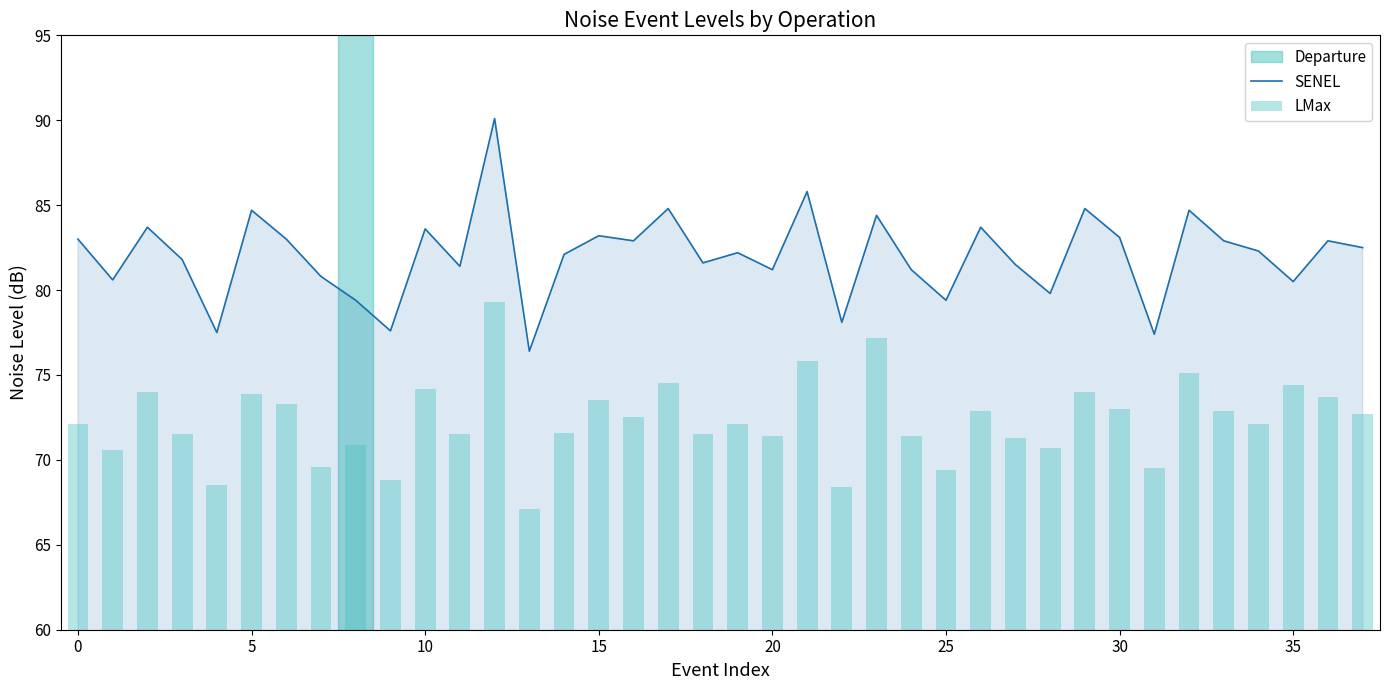

What is the difference between the highest and lowest values at 16?

10.4